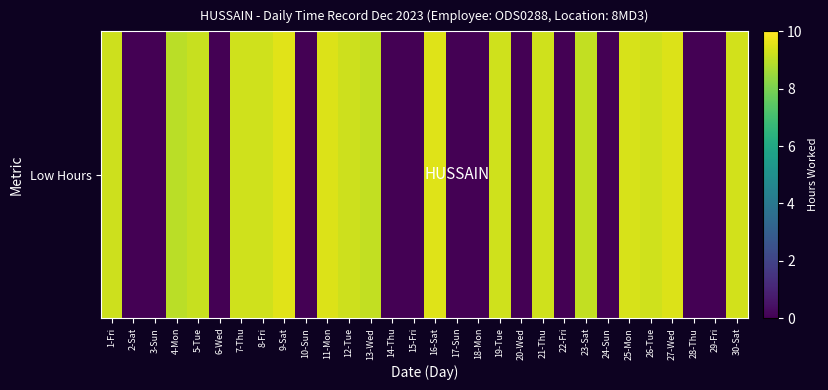

The value at 26-Tue is 9.3. True or false?

True